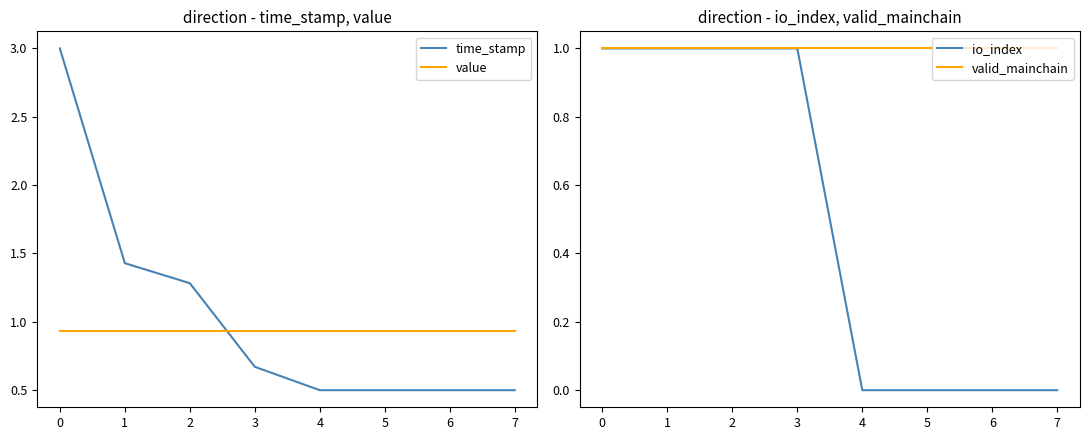

True or false: valid_mainchain has a value of 1 at 2.

True